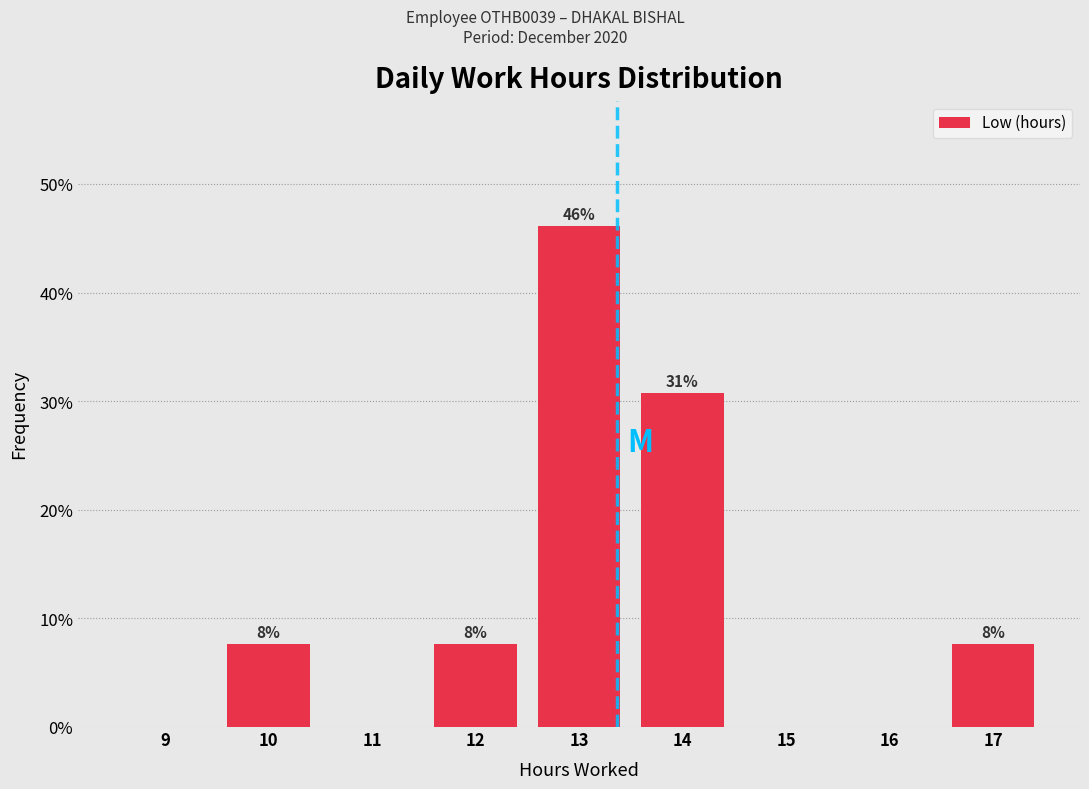

Are the bars horizontal?

No